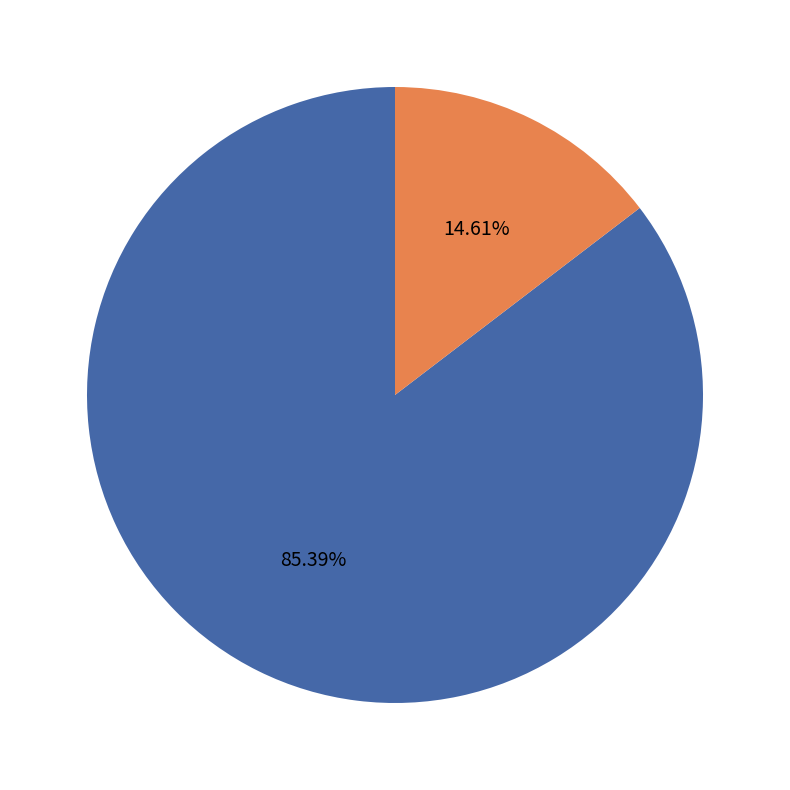

Is 2025-05-16 to 2025-04-23 the majority of the pie?

Yes